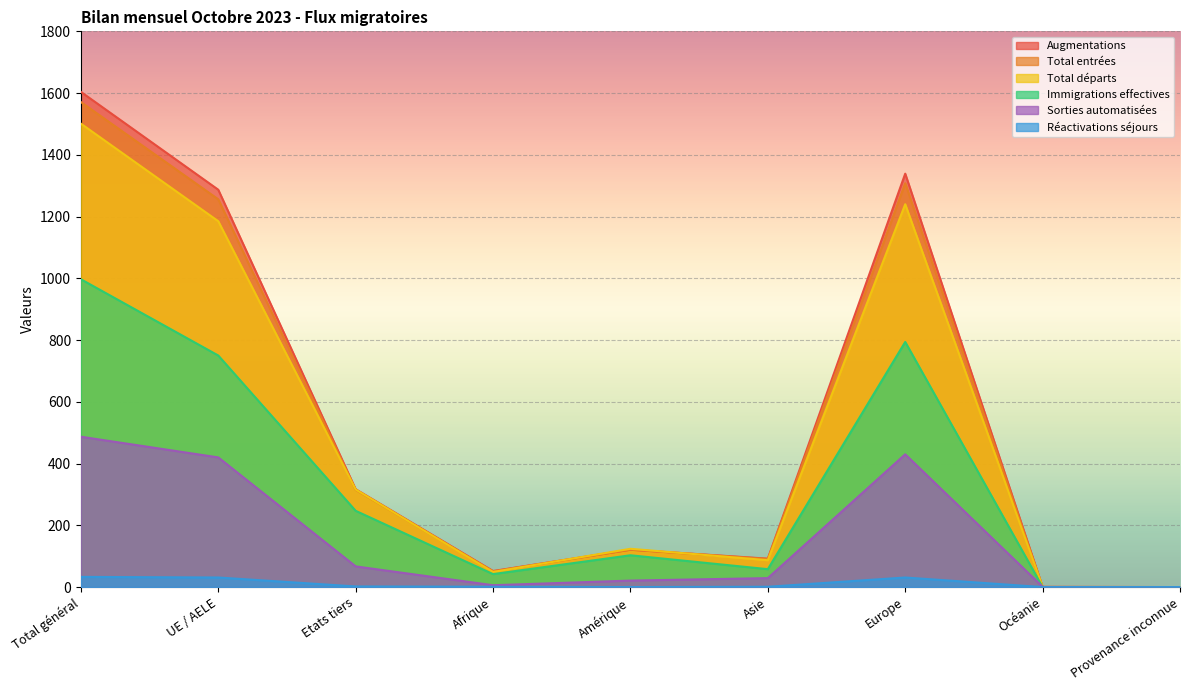

Rank the series at UE / AELE from highest to lowest value.

Augmentations, Total entrées, Total départs, Immigrations effectives, Sorties automatisées, Réactivations séjours